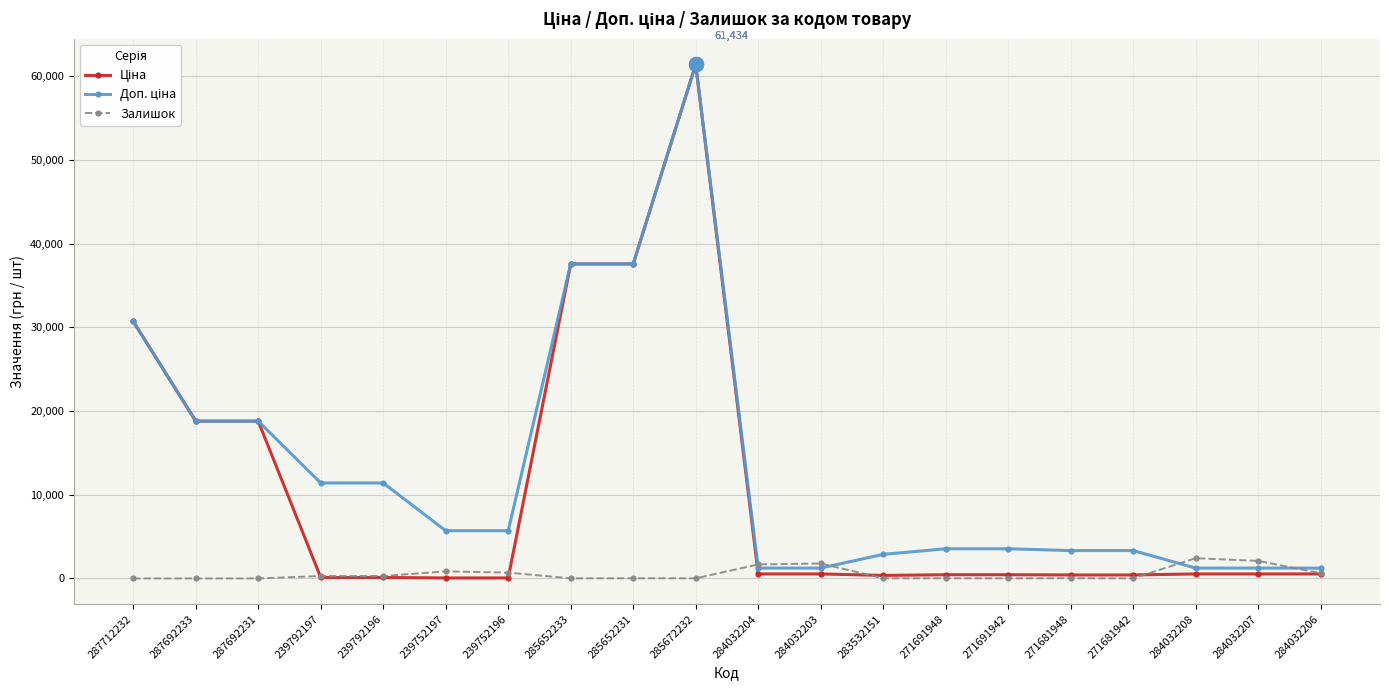

How many categories are shown in the chart?

20